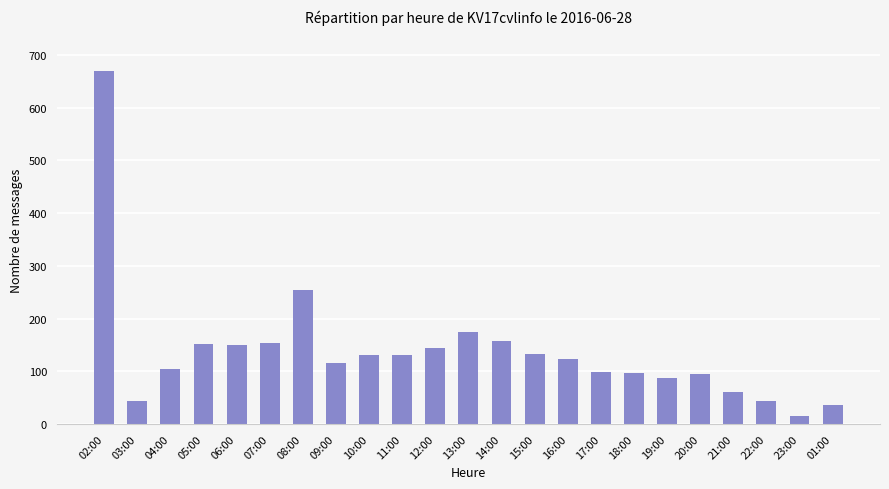

Are the bars horizontal?

No